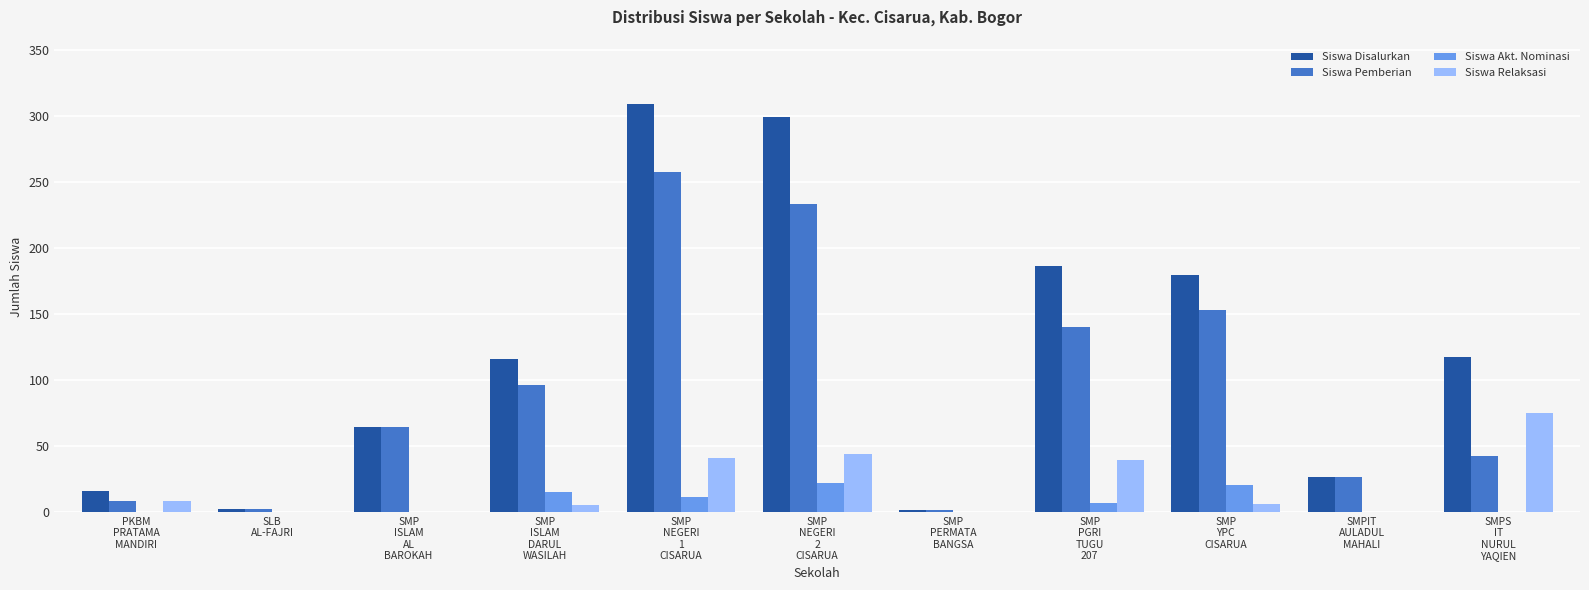

The Siswa Pemberian series shows 75 at SMPS
IT
NURUL
YAQIEN. True or false?

False